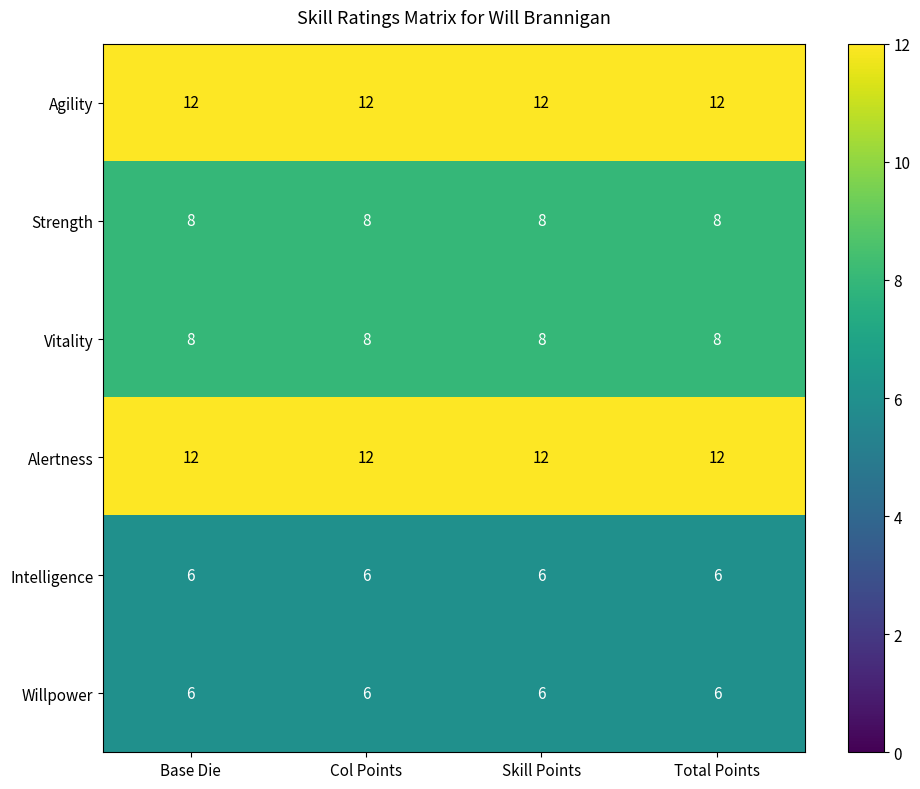

The Agility series shows 12 at Col Points. True or false?

True